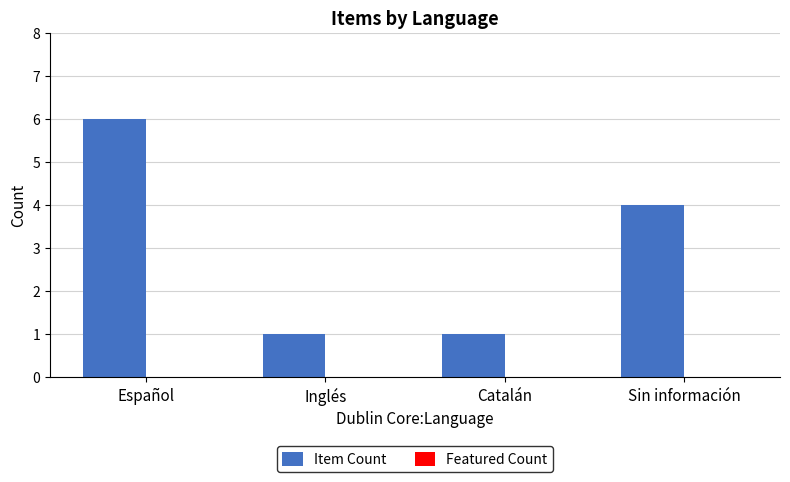

What position from the left is Inglés?

2